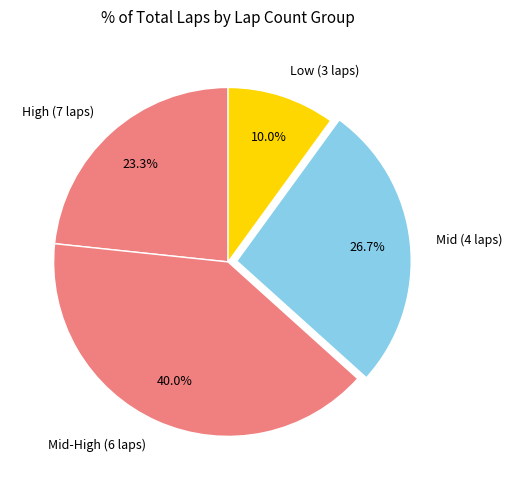

Combined, what portion of the pie is High (7 laps) and Low (3 laps)?

33.3%